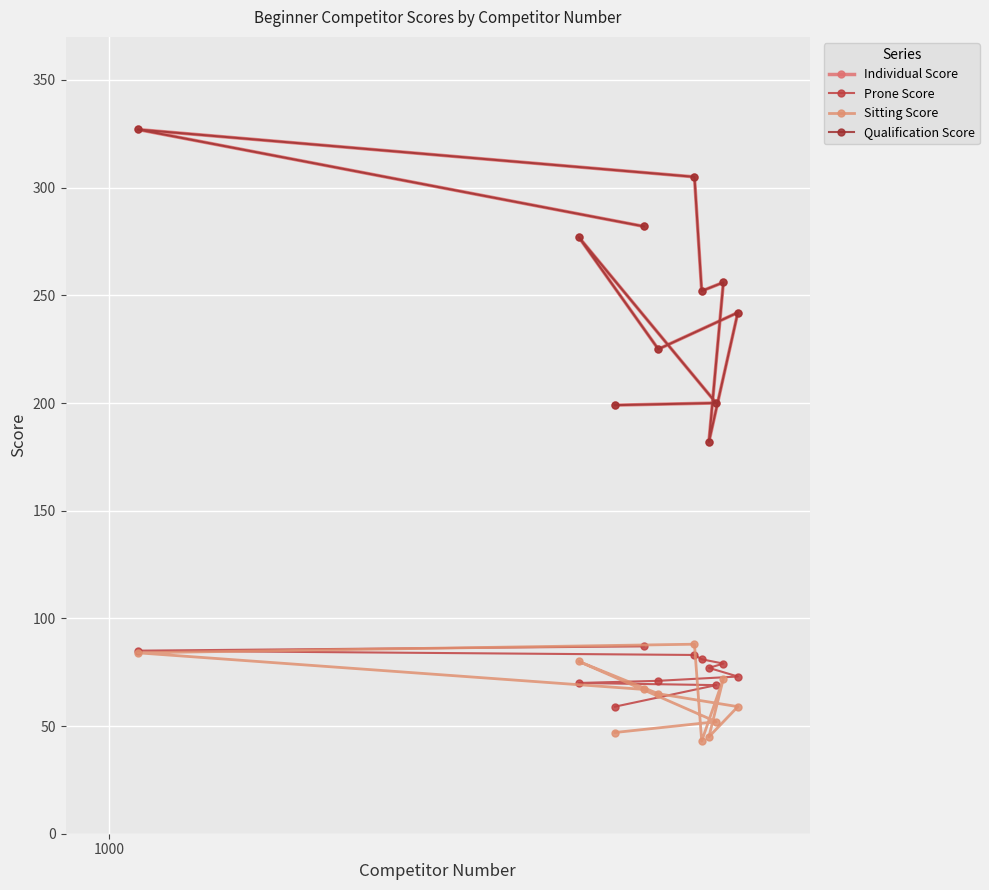

Is the value of Qualification Score at 900 greater than the value of Individual Score at 3?

Yes